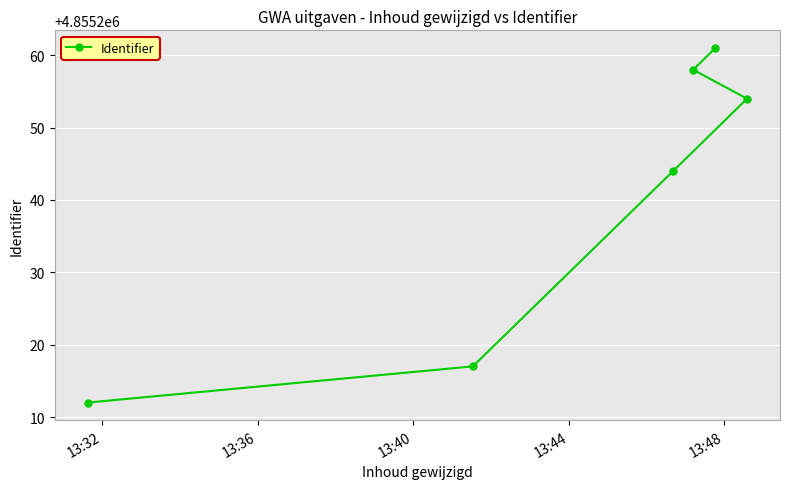

What is the difference between the second highest and second lowest values?

41